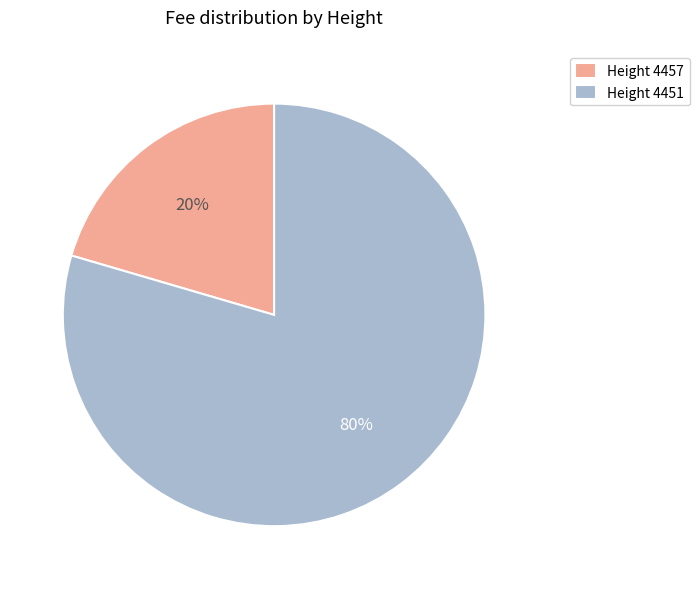

How many segments does this pie chart have?

2